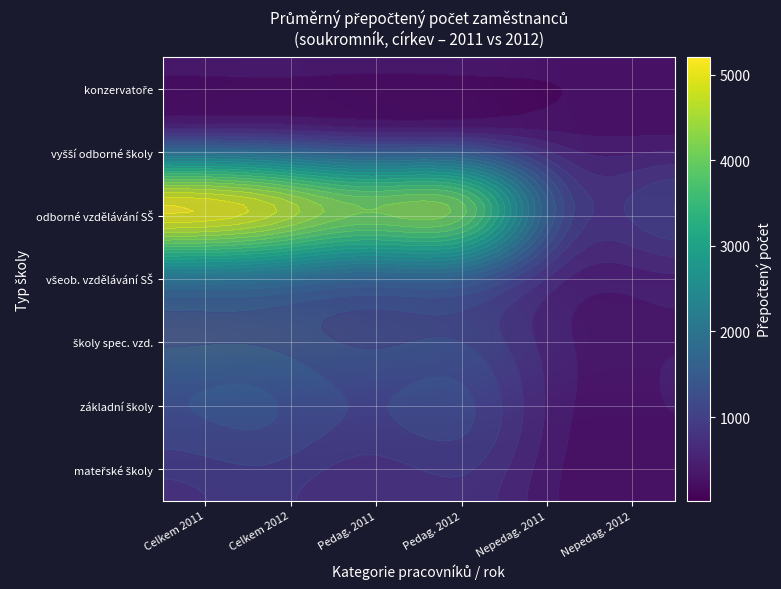

List the series in order of their peak value, highest first.

školy spec. vzd., všeob. vzdělávání SŠ, vyšší odborné školy, odborné vzdělávání SŠ, konzervatoře, základní školy, mateřské školy